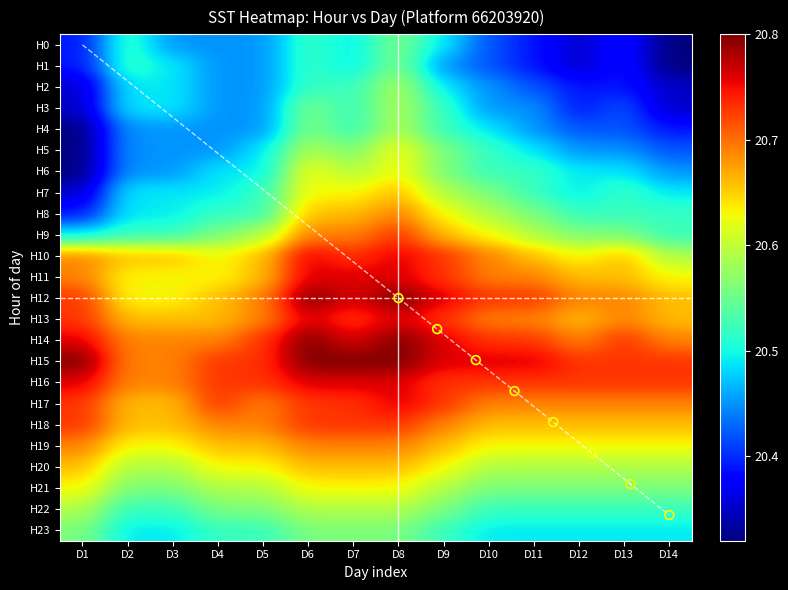

True or false: H11 has a value of 20.8 at D6.

True